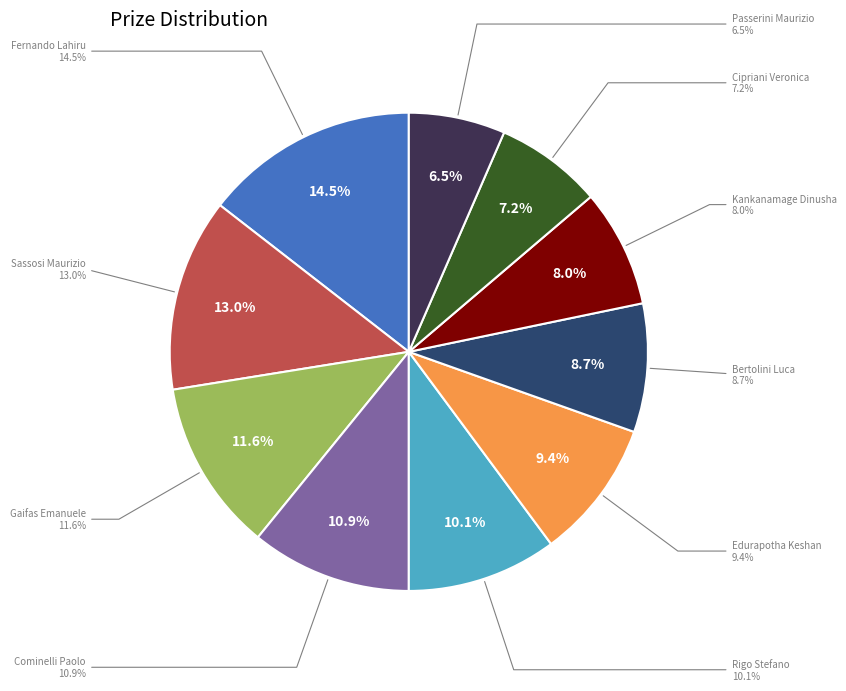

What is the total percentage of Passerini Maurizio and Gaifas Emanuele?

18.1%